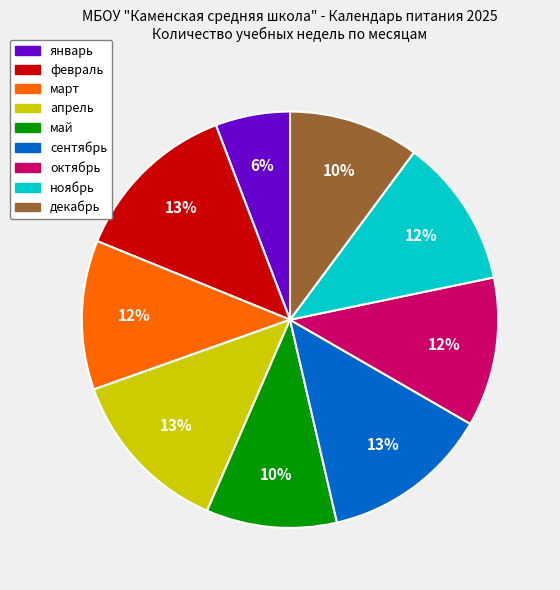

To the nearest percent, what is the combined percentage of январь and февраль?

19%